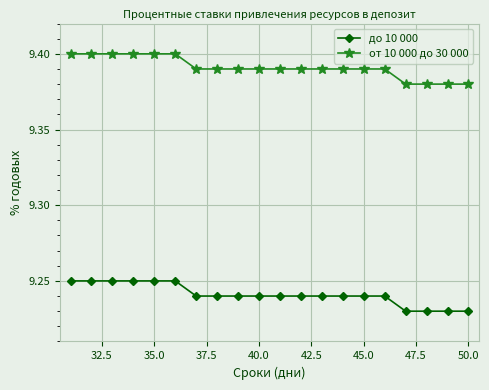

True or false: до 10 000 and от 10 000 до 30 000 intersect in this chart.

False